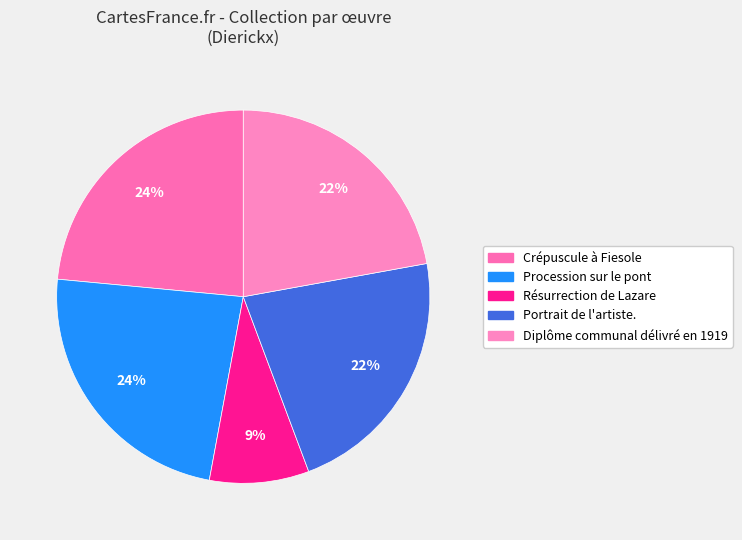

To the nearest percent, what portion does Procession sur le pont represent?

24%